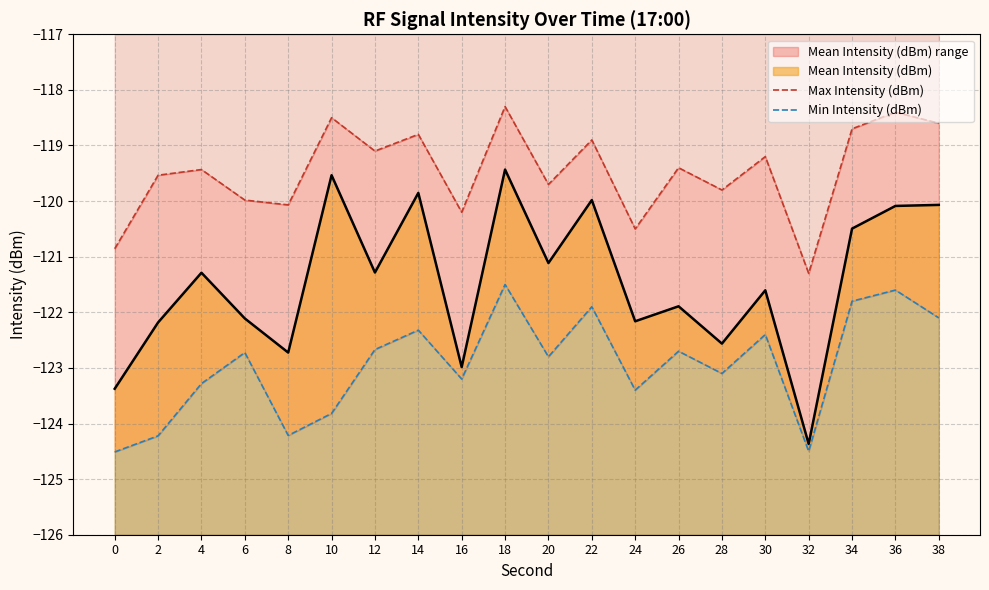

At which label does Mean Intensity (dBm) first exceed -121?

10